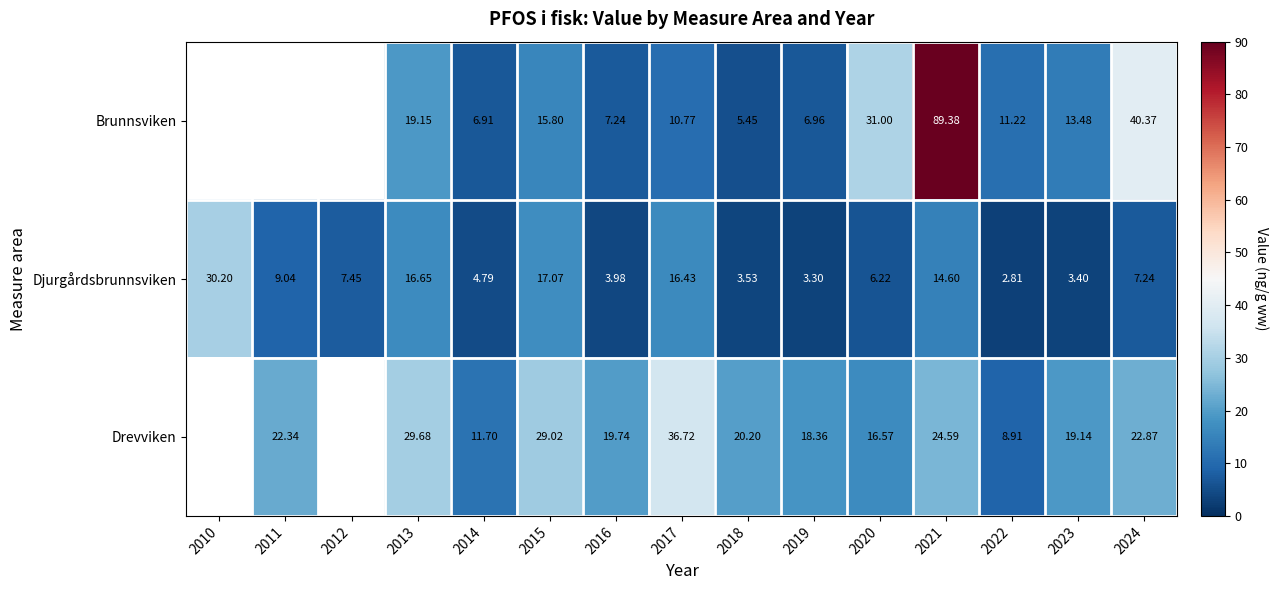

Is the value of Drevviken at 2023 greater than the value of Djurgårdsbrunnsviken at 2020?

Yes